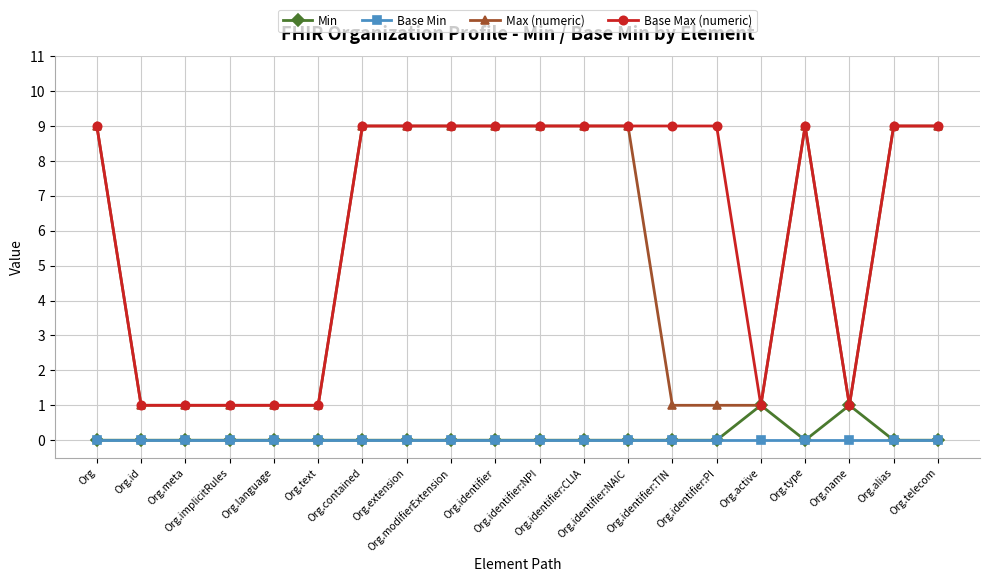

Does the chart display data point markers on the line(s)?

Yes